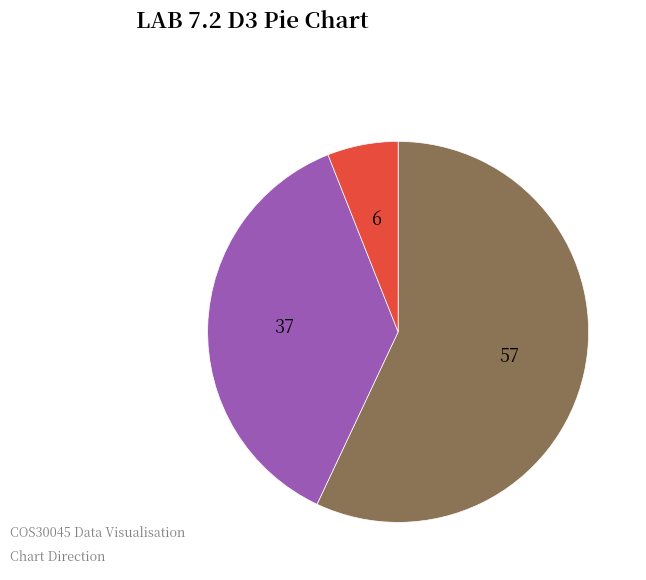

Does any single category account for the majority?

Yes